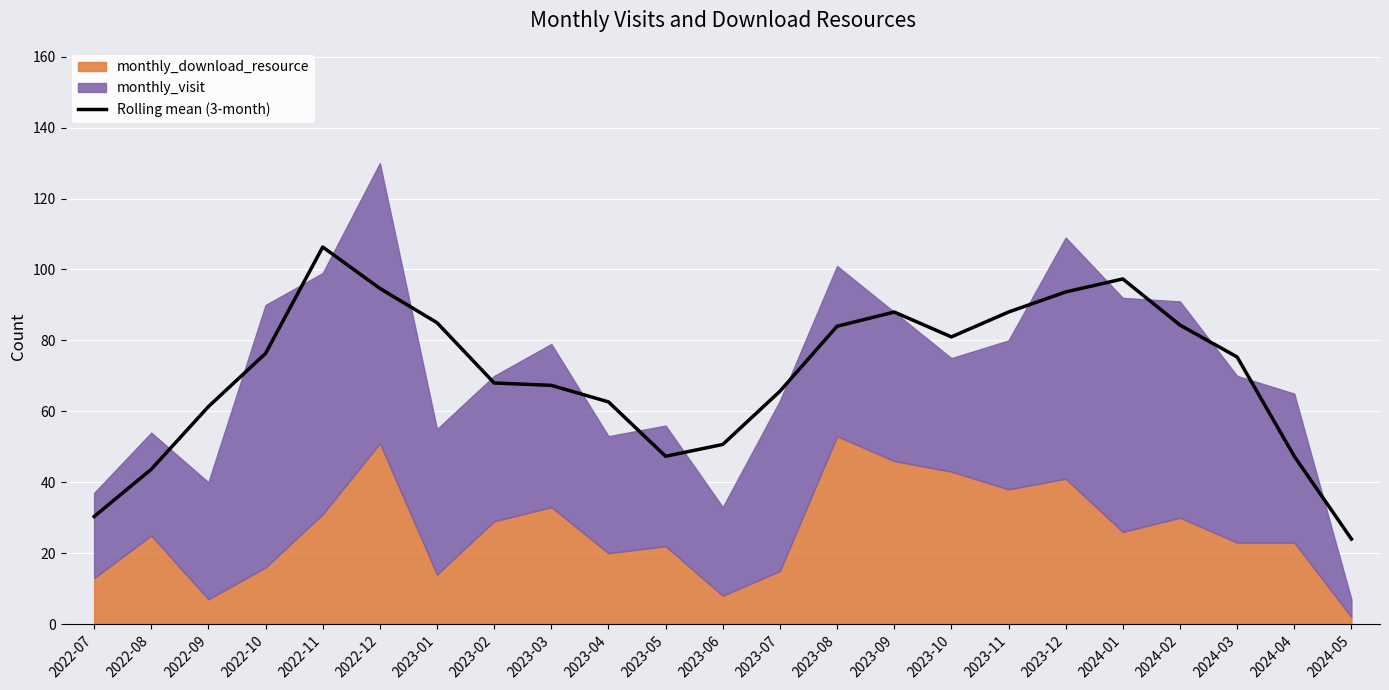

How many lines are shown in the chart?

1